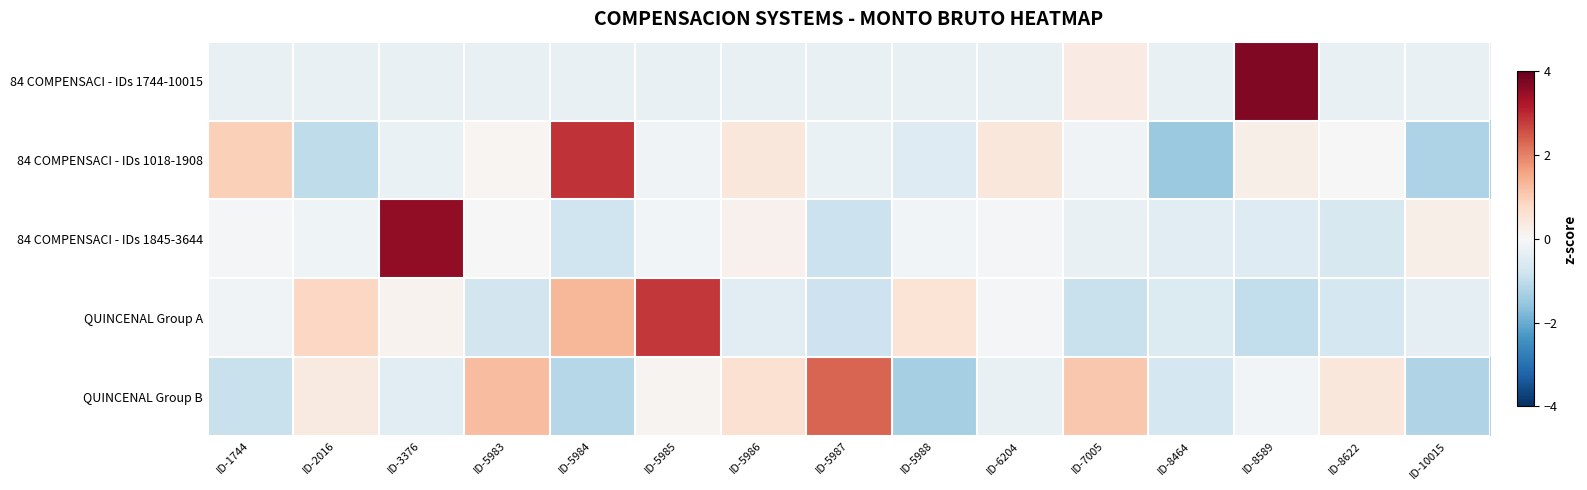

How many data points does each series have?

15